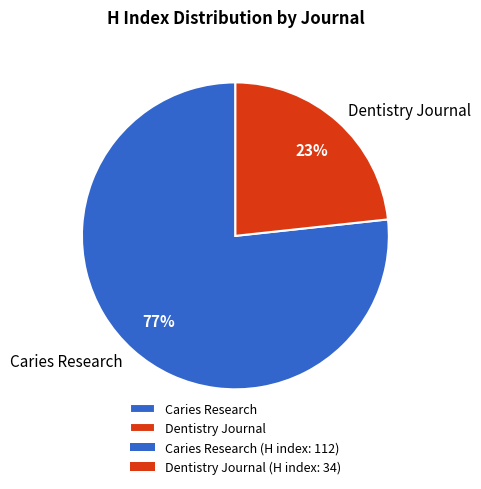

To the nearest percent, what is the combined percentage of Caries Research and Dentistry Journal?

100%